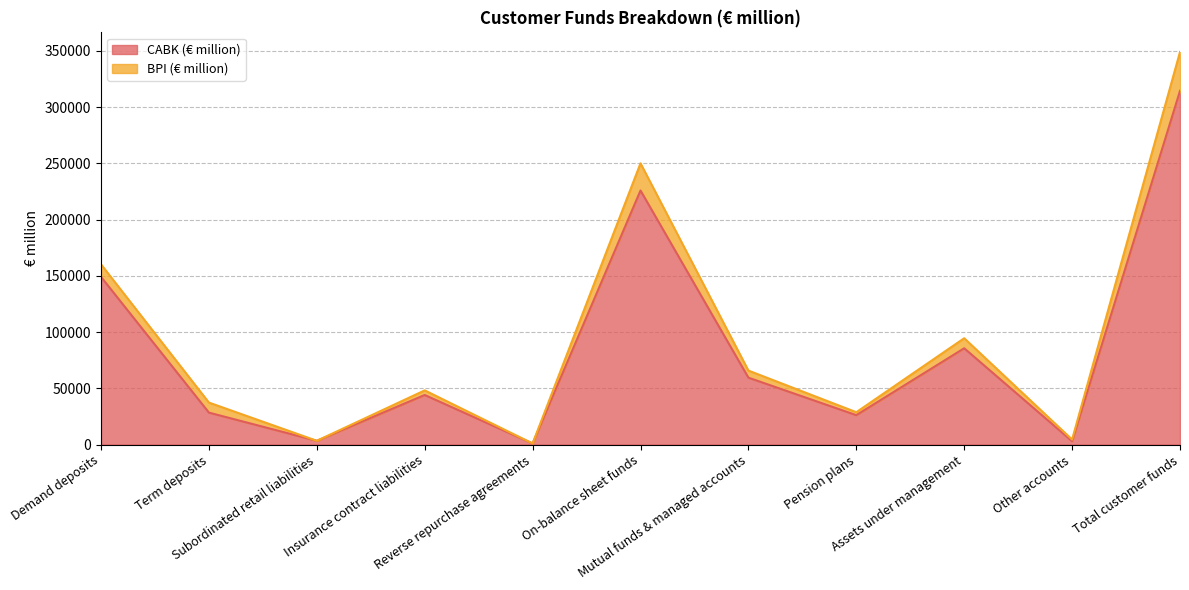

At which label is the value closest to 157646?

Demand deposits